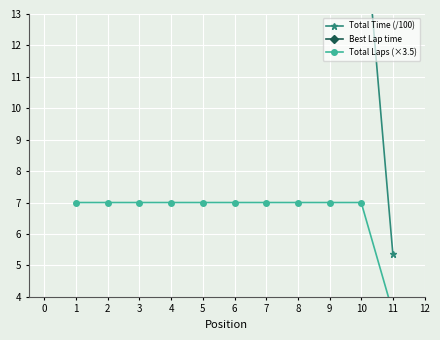

How many distinct data groups are displayed?

3